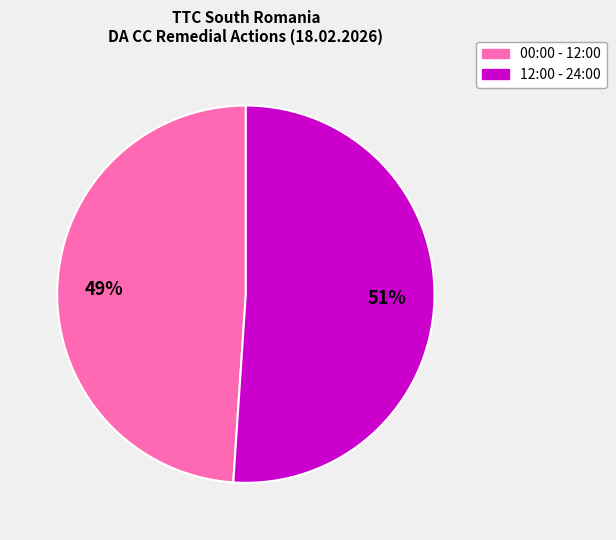

To the nearest percent, what is the average slice percentage?

50%